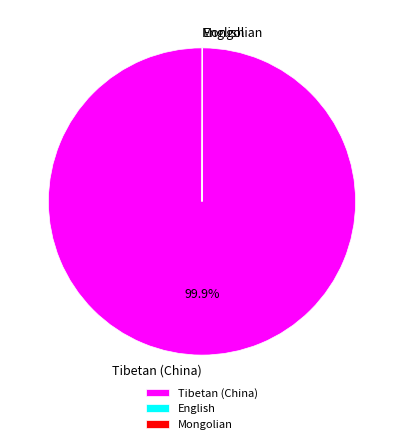

What is the largest slice in the pie chart?

Tibetan (China)